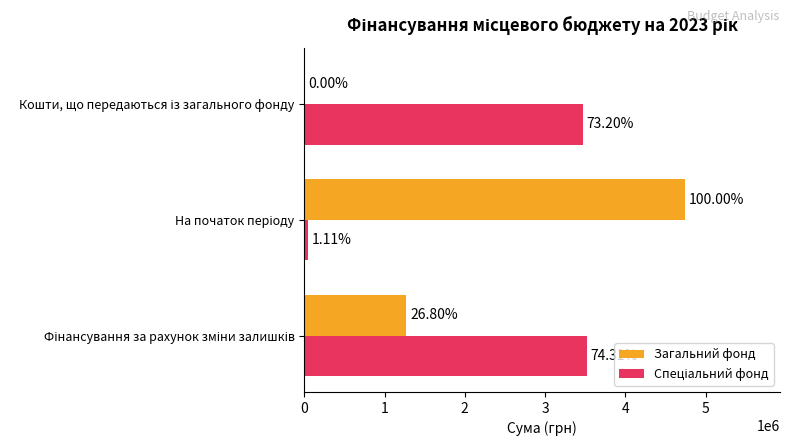

List the labels in order of Загальний фонд value, smallest first.

Кошти, що передаються із загального фонду, Фінансування за рахунок зміни залишків, На початок періоду